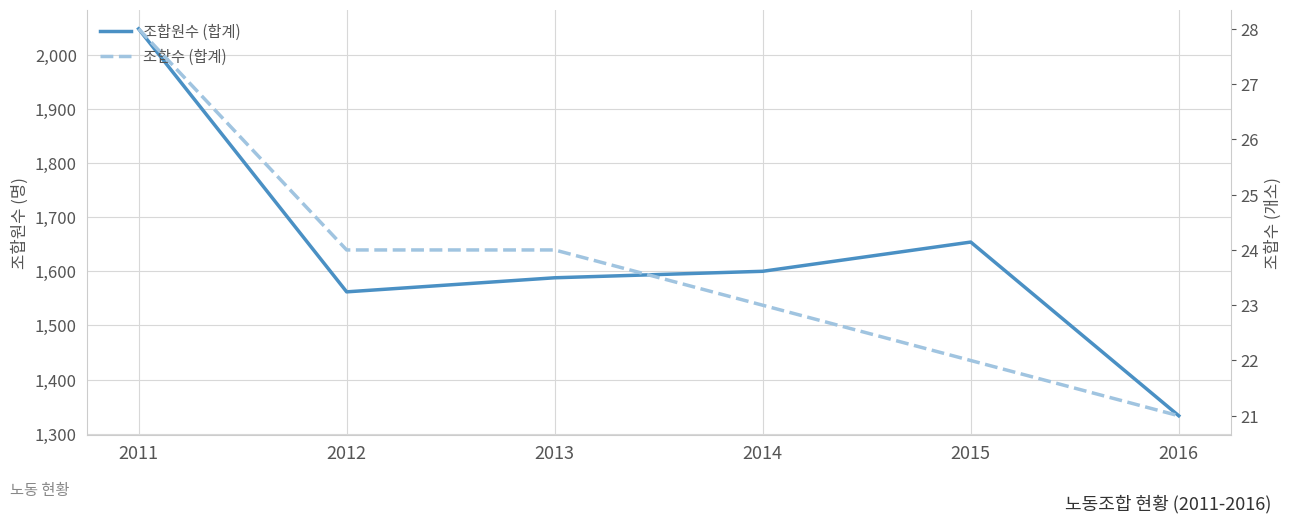

What is the difference between the 조합수 (합계) values at 2013 and 2016?

3